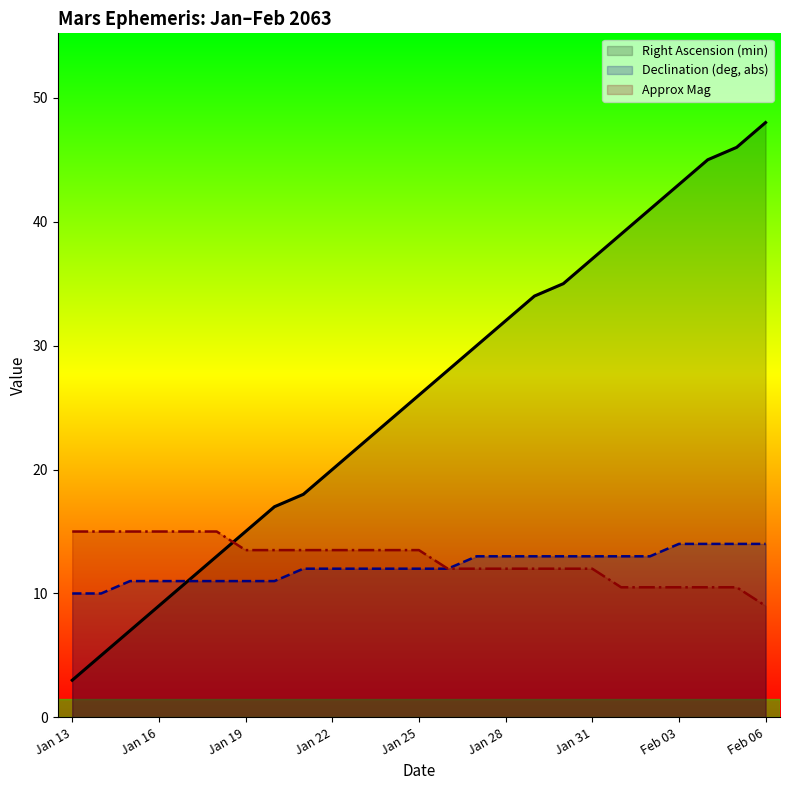

True or false: Right Ascension (min) has more than 2 points higher than both neighbors.

False